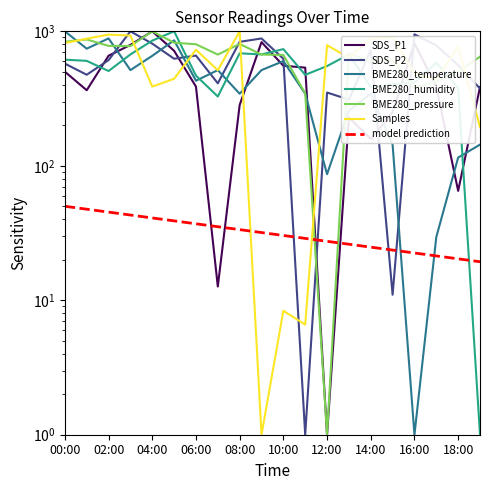

Reading right to left, transcribe all the data shown in this chart.

SDS_P1: 384.5	65.1	388.0	813.5	250.5	158.4	228.3	1.0	537.2	554.7	831.0	283.1	12.7	388.0	716.7	1000.0	792.5	658.5	364.7	501.1
SDS_P2: 375.6	560.4	785.2	950.1	11.0	725.3	310.7	350.6	1.0	625.4	885.1	835.2	410.6	660.3	625.4	810.2	1000.0	610.4	475.5	575.4
BME280_temperature: 143.7	115.2	29.5	1.0	143.7	343.5	257.9	86.6	343.5	600.4	514.8	343.5	514.8	429.1	857.3	657.5	514.8	885.8	743.1	1000.0
BME280_humidity: 1.0	378.8	583.7	417.2	404.4	385.2	673.4	551.7	474.9	737.4	673.4	686.2	327.6	468.5	1000.0	852.7	673.4	506.9	603.0	615.8
BME280_pressure: 647.9	501.6	423.0	382.5	605.3	596.4	683.9	1.0	345.1	666.9	671.4	805.9	671.4	801.5	822.9	1000.0	776.5	779.6	869.9	836.8
Samples: 194.1	770.6	437.4	486.9	904.0	883.2	635.0	789.0	6.6	8.4	1.0	1000.0	513.8	729.6	443.6	388.2	930.2	946.0	881.8	818.5